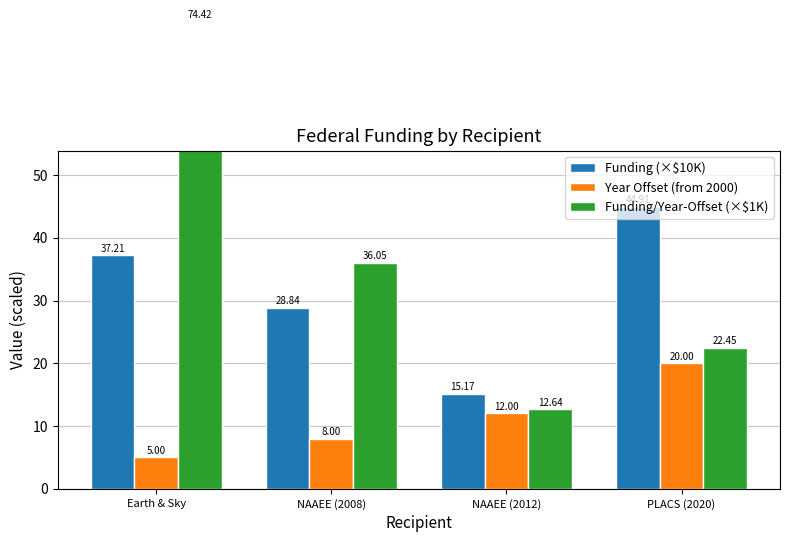

Which series changed the most between NAAEE (2012) and PLACS (2020)?

Funding (×$10K)